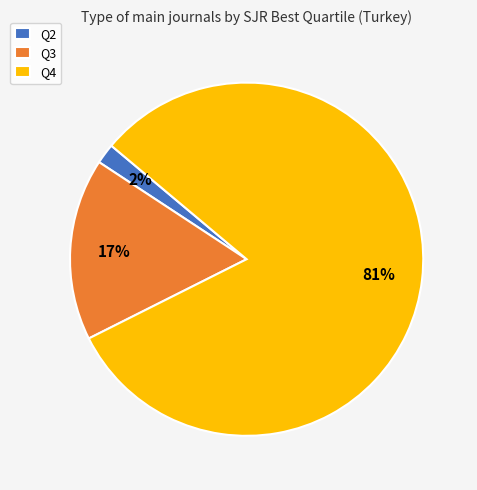

How many segments does this pie chart have?

3